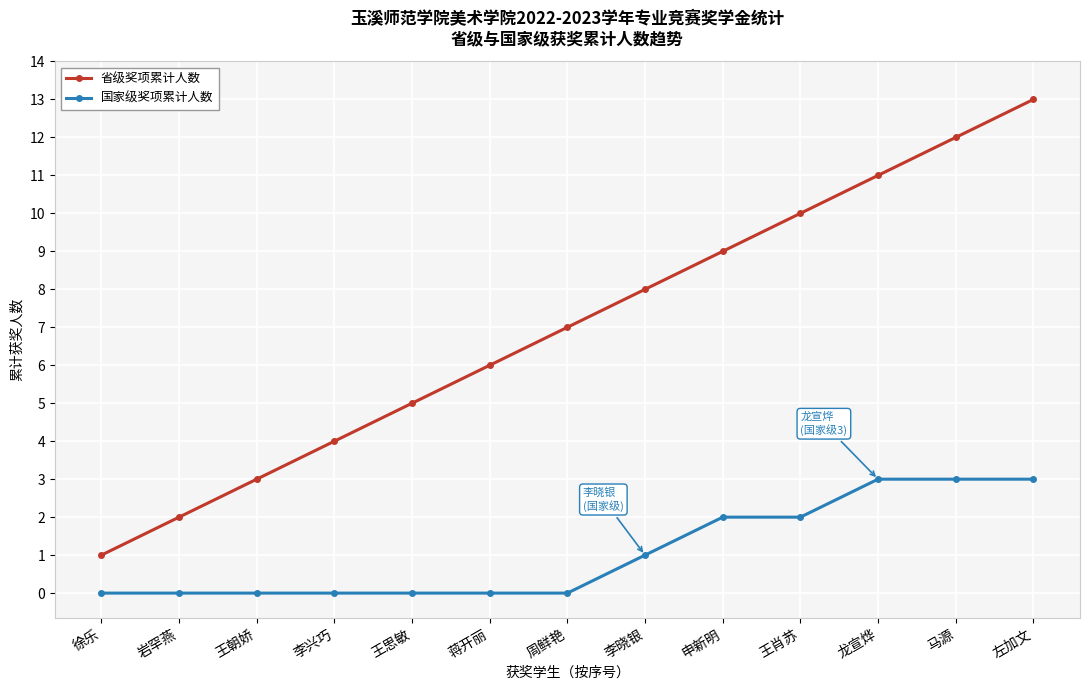

What is the label of the 8th point from the right?

蒋开丽